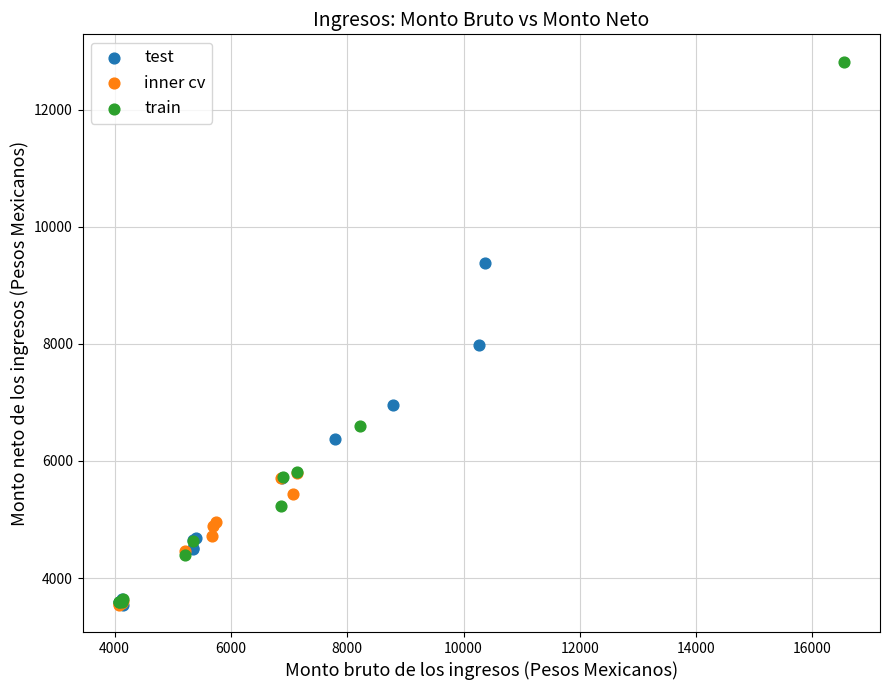

Which series has the widest spread of Y values?

train